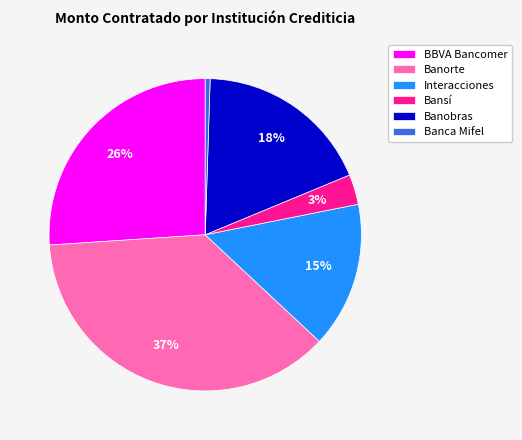

To the nearest percent, what is the average slice percentage?

17%